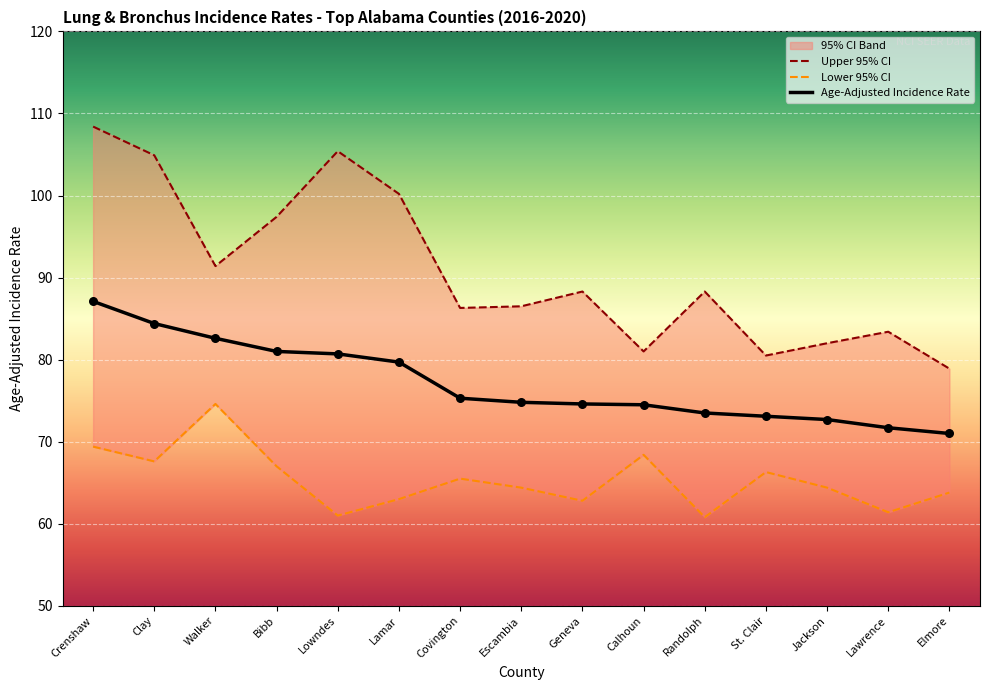

Which series has the widest spread of Y values?

Upper 95% CI